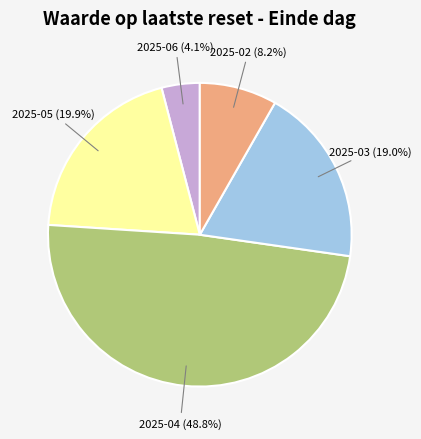

Does any single category account for the majority?

No